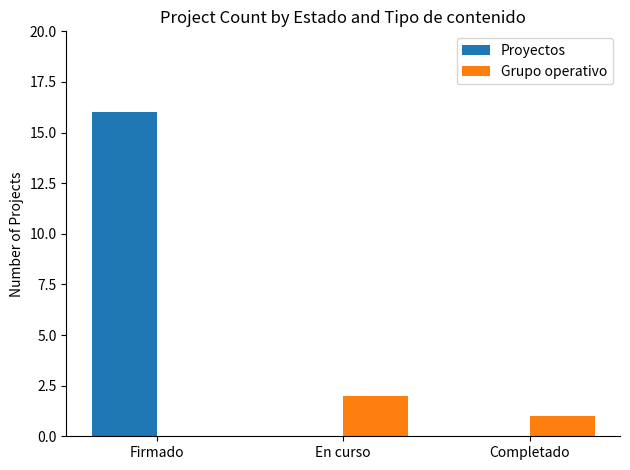

How many series are shown in this chart?

2